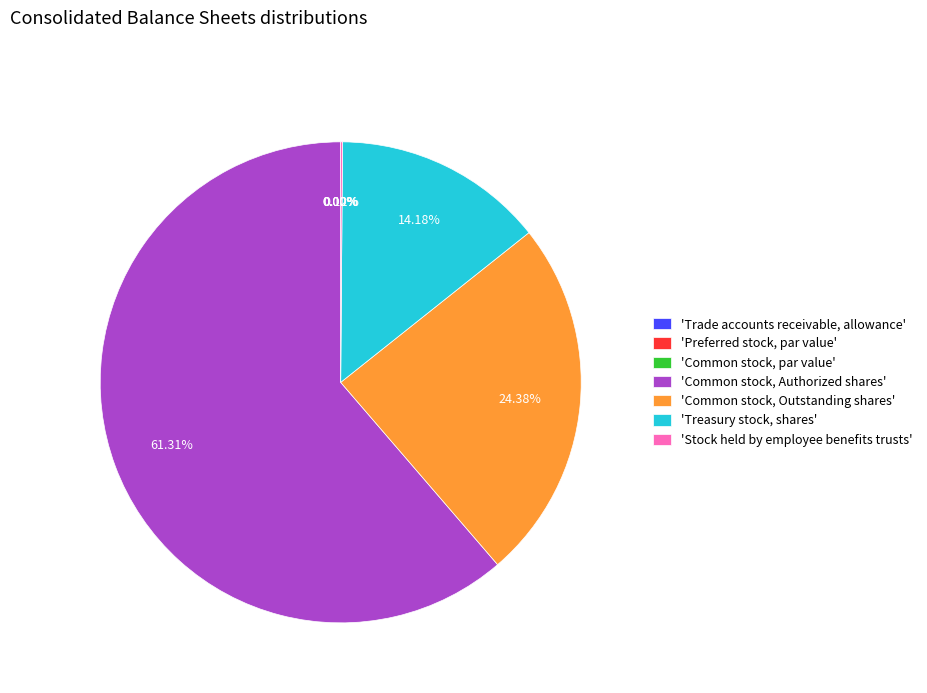

Count the number of slices in the pie.

7